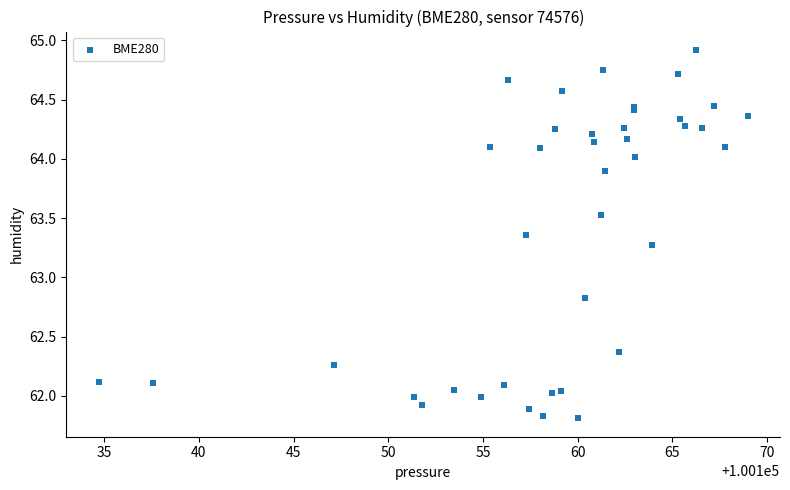

What Y value in the scatter plot is closest to 63?

62.8